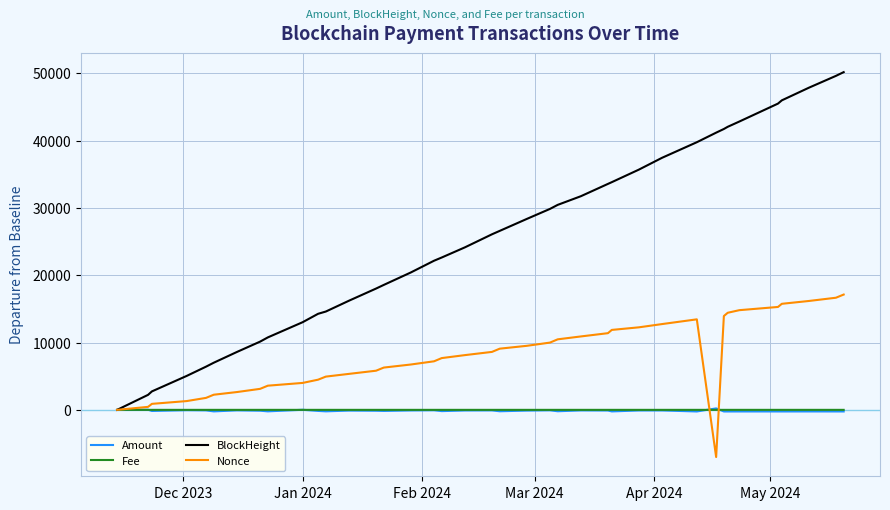

In Fee, how many points are higher than both neighbors (excluding endpoints)?

1